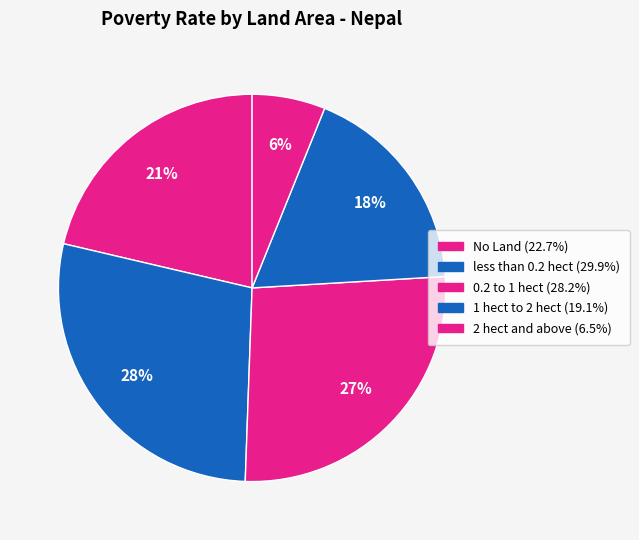

How many segments does this pie chart have?

5